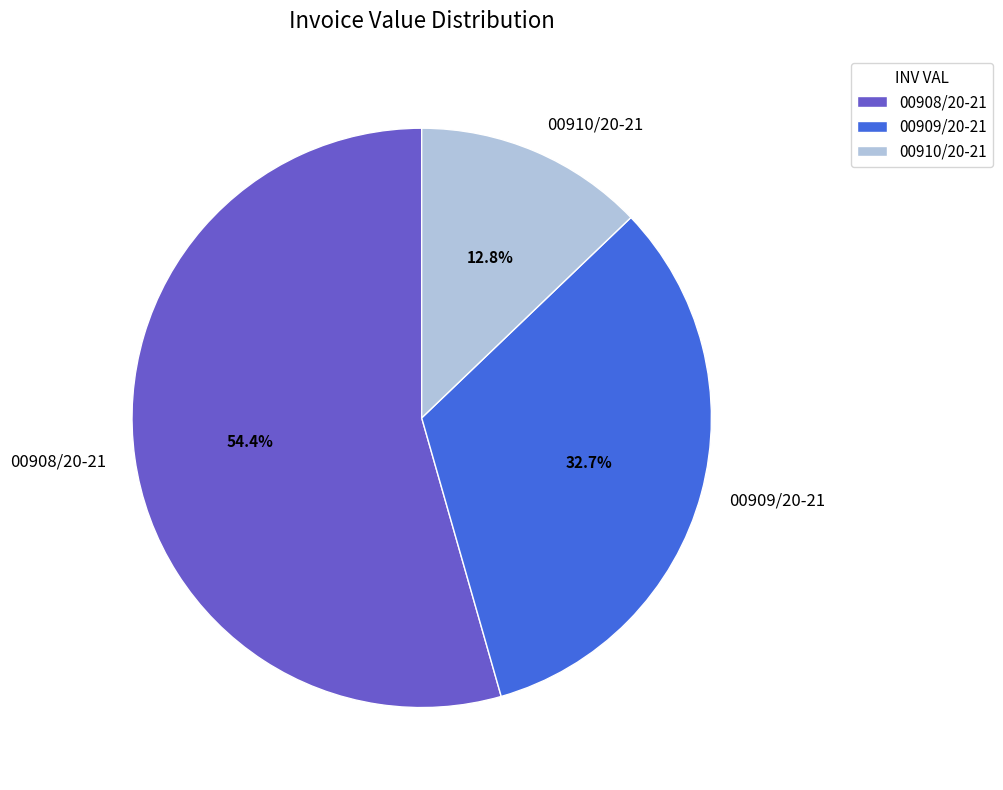

What percentage do 00909/20-21 and 00908/20-21 together represent?

87.2%